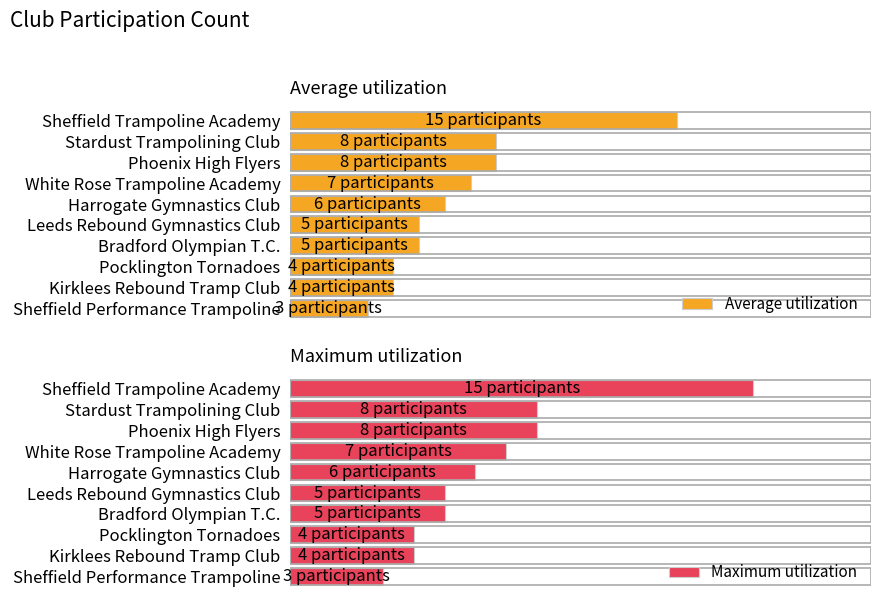

How many data points in Maximum utilization are less than 5?

5